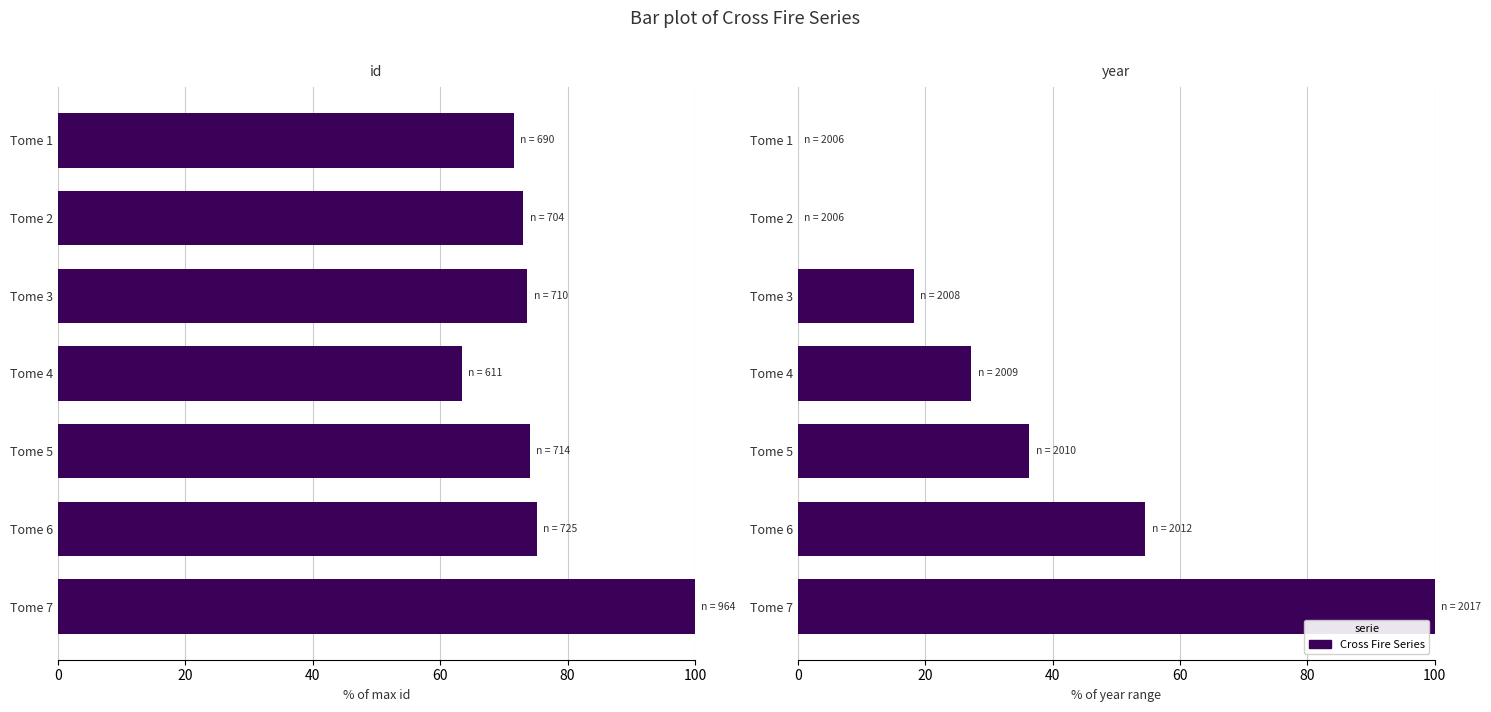

Rank the series by their average value, from highest to lowest.

id, year